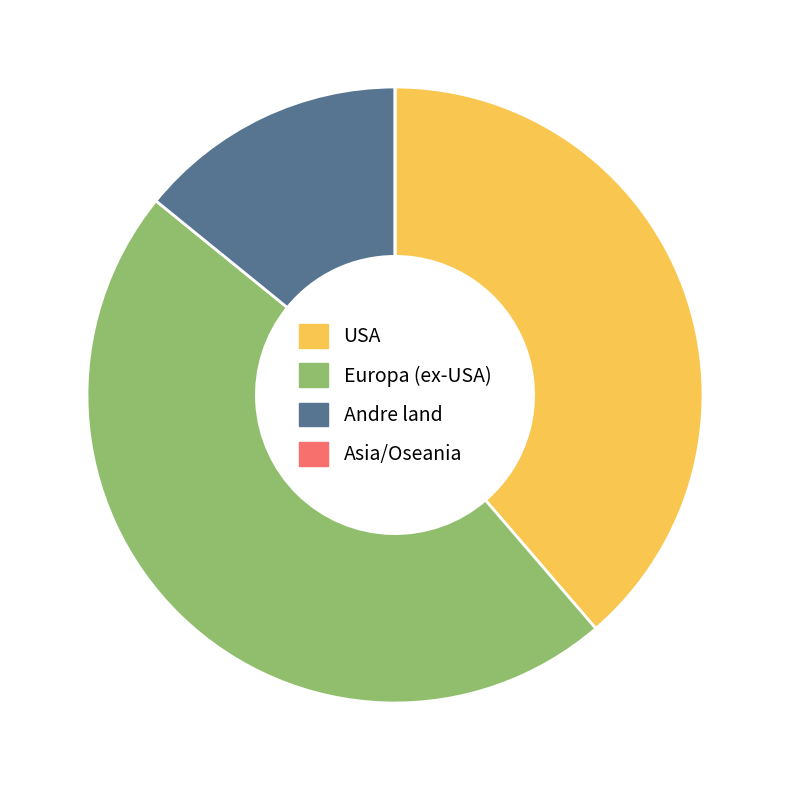

Which category has the biggest portion of the pie?

Europa (ex-USA)